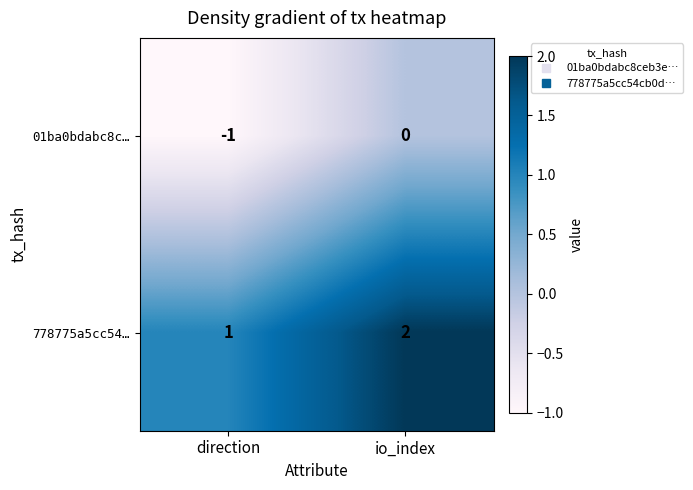

Which series has the largest total across all categories?

778775a5cc54…